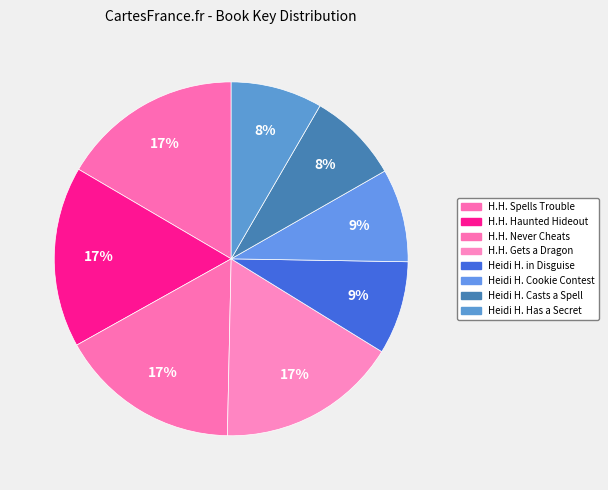

How many slices are in this pie chart?

8